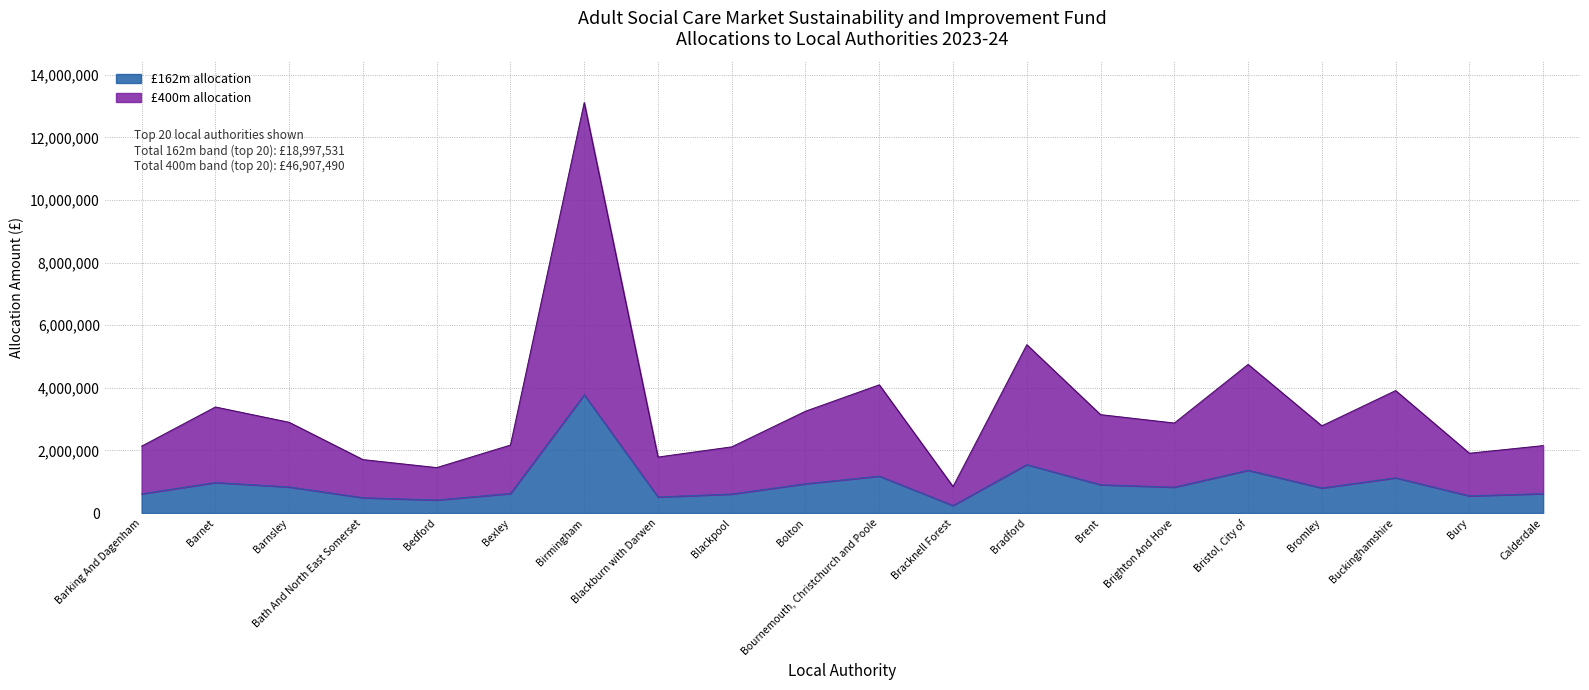

Which category has the highest value across all series?

Birmingham